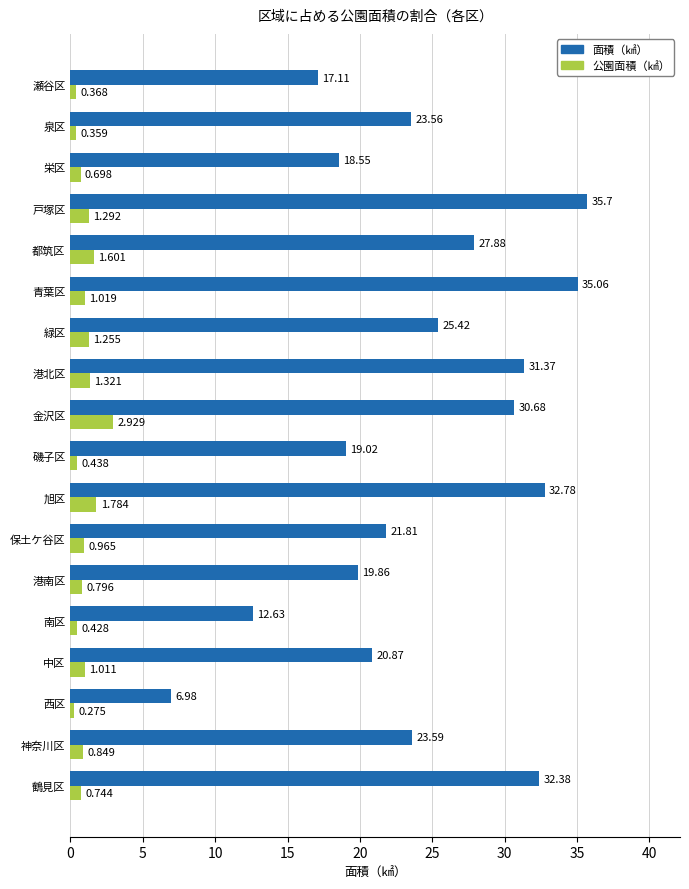

At which category is the sum across all series the highest?

戸塚区